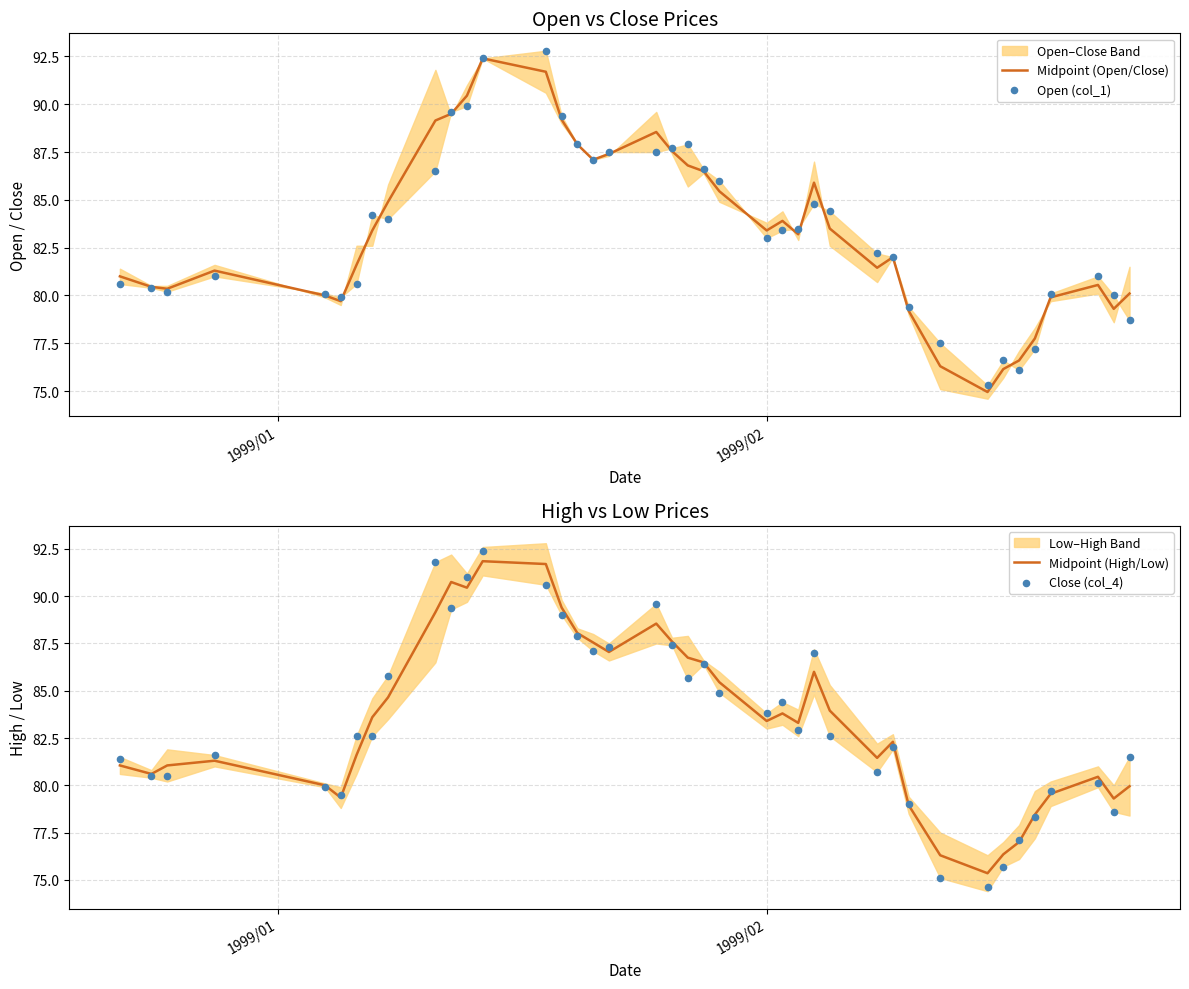

Is the value of Midpoint (High/Low) at 2 greater than the value of Midpoint (Open/Close) at 10?

No